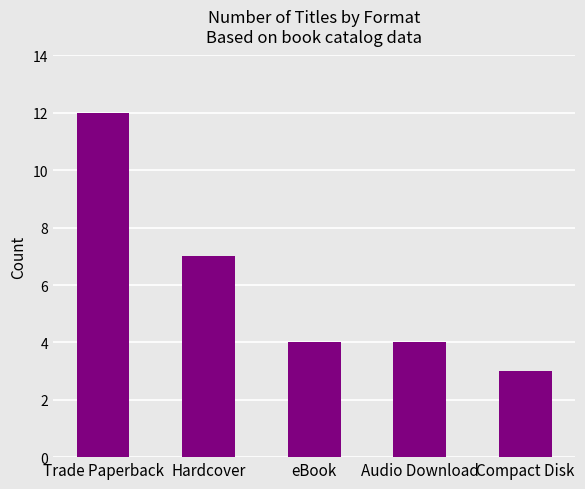

What is the difference between the maximum and minimum values?

9